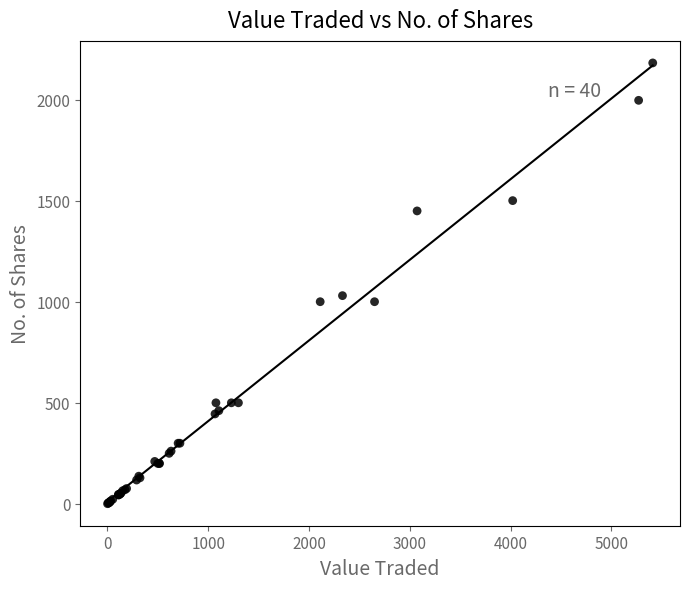

What Y value in the scatter plot is closest to 1091?

1030